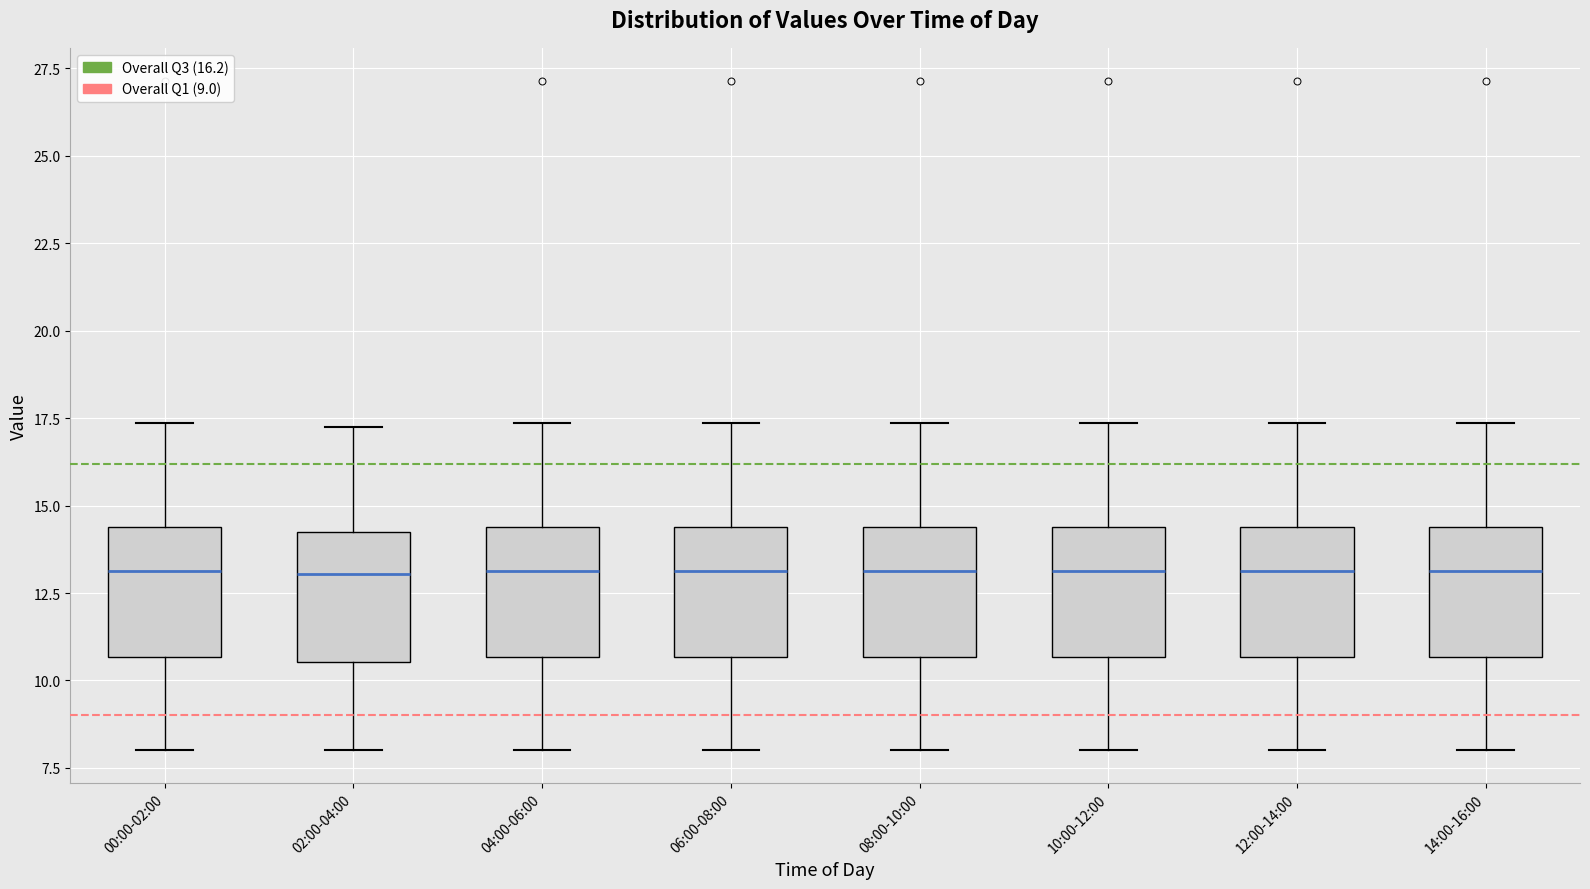

Reading left to right, read every box against the y-axis: the position of its median line, the range the box covers, and the ends of its whiskers. The values are not printed on the chart, so give them approximately, as read against the axis.

00:00-02:00: median 13.0, box 10.5 to 14.5, whiskers 8.0 to 17.5
02:00-04:00: median 13.0, box 10.5 to 14.0, whiskers 8.0 to 17.5
04:00-06:00: median 13.0, box 10.5 to 14.5, whiskers 8.0 to 17.5
06:00-08:00: median 13.0, box 10.5 to 14.5, whiskers 8.0 to 17.5
08:00-10:00: median 13.0, box 10.5 to 14.5, whiskers 8.0 to 17.5
10:00-12:00: median 13.0, box 10.5 to 14.5, whiskers 8.0 to 17.5
12:00-14:00: median 13.0, box 10.5 to 14.5, whiskers 8.0 to 17.5
14:00-16:00: median 13.0, box 10.5 to 14.5, whiskers 8.0 to 17.5